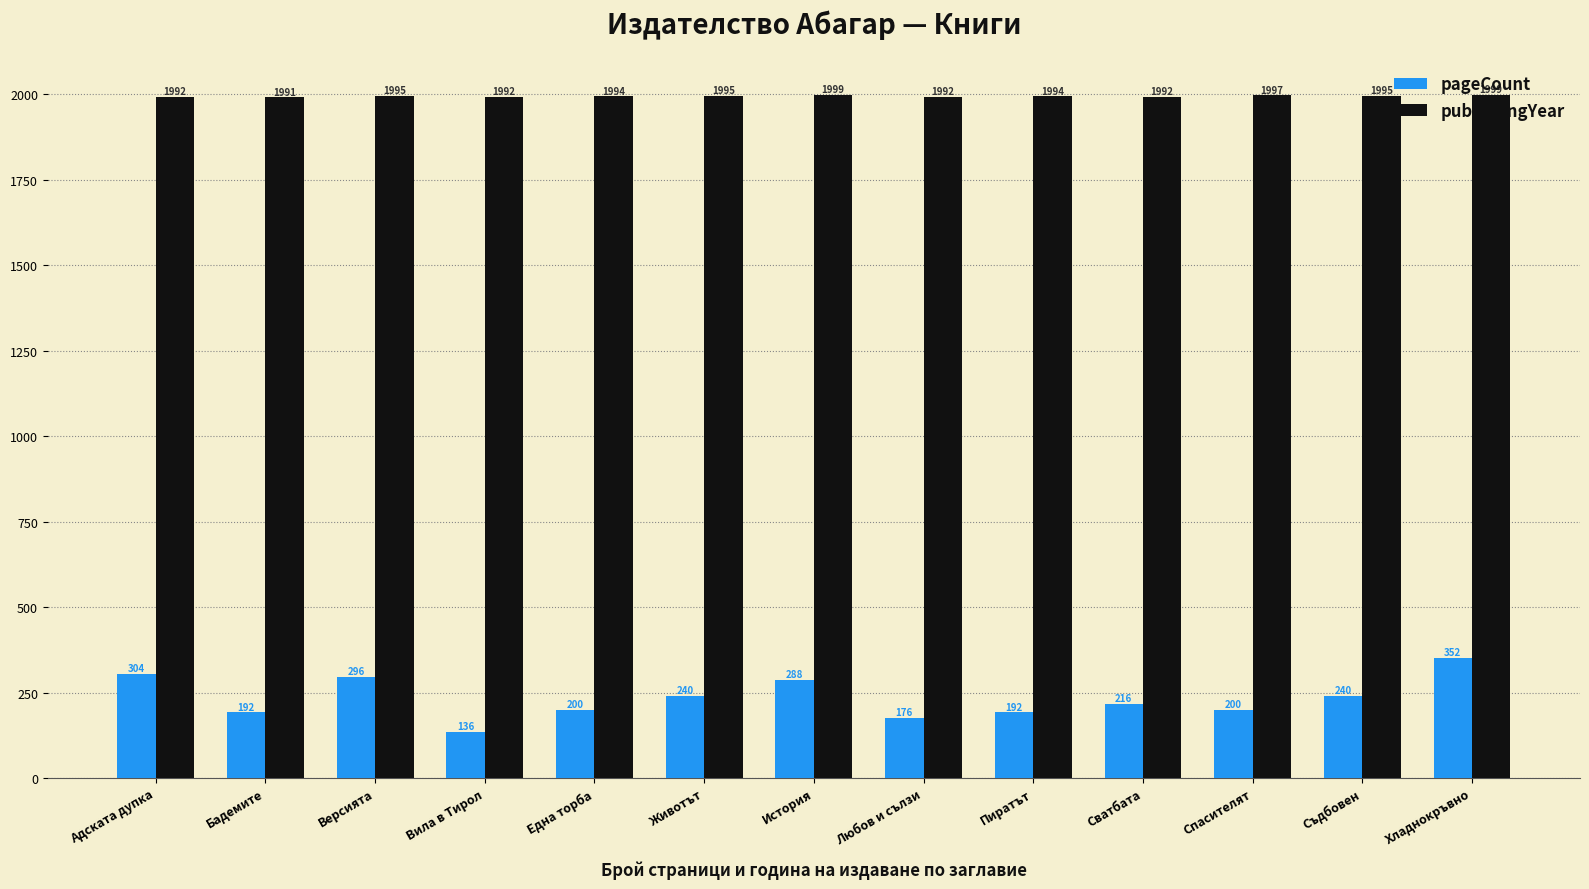

Is the value of publishingYear at Хладнокръвно greater than the value of pageCount at Пиратът?

Yes